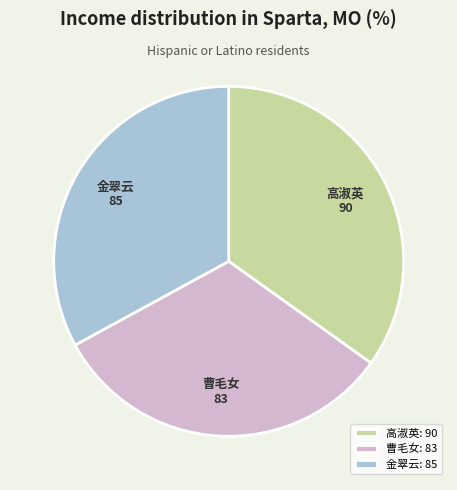

Do 金翠云 and 高淑英 together represent more than half of the pie?

Yes